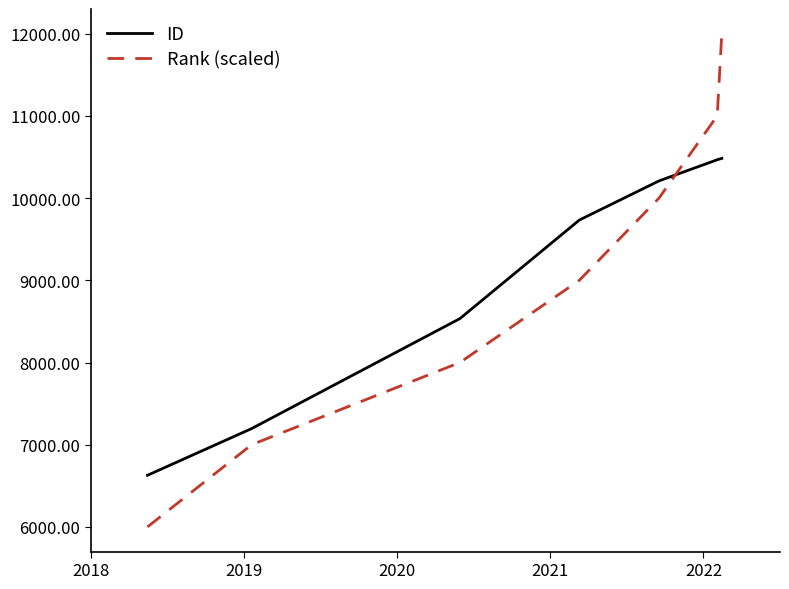

What is the smallest value displayed?

6000